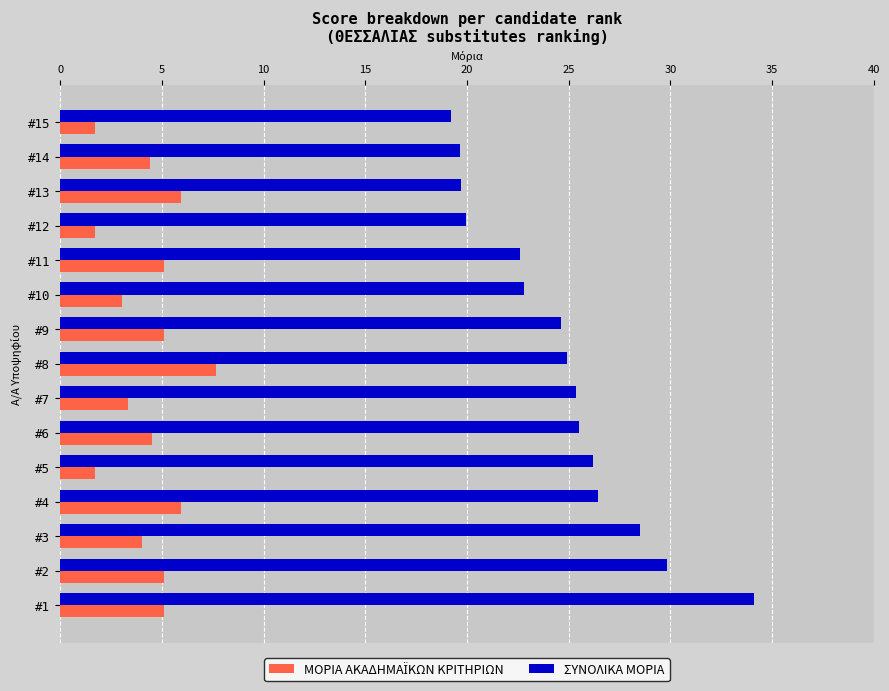

Which series has the largest total across all categories?

ΣΥΝΟΛΙΚΑ ΜΟΡΙΑ